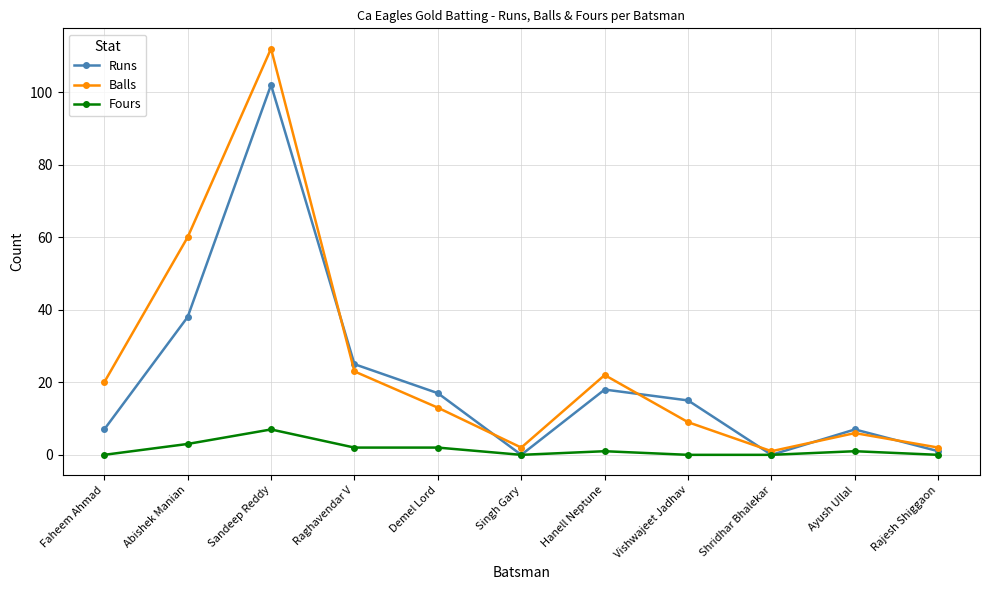

What is the label of the 3rd point from the right?

Shridhar Bhalekar